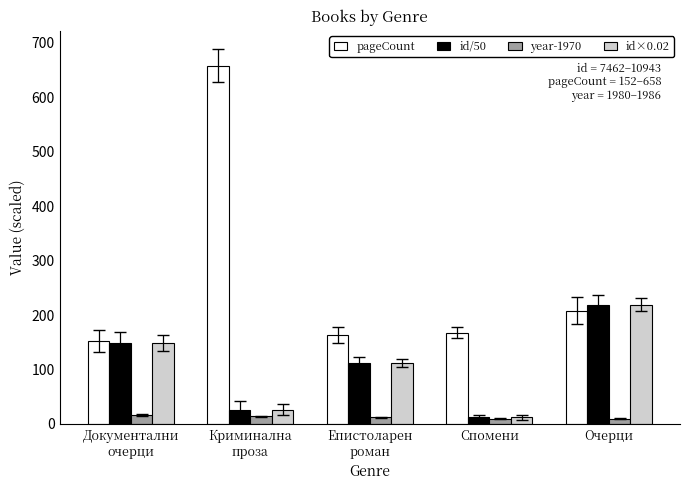

The year-1970 series shows 14.0 at Криминална
проза. True or false?

True